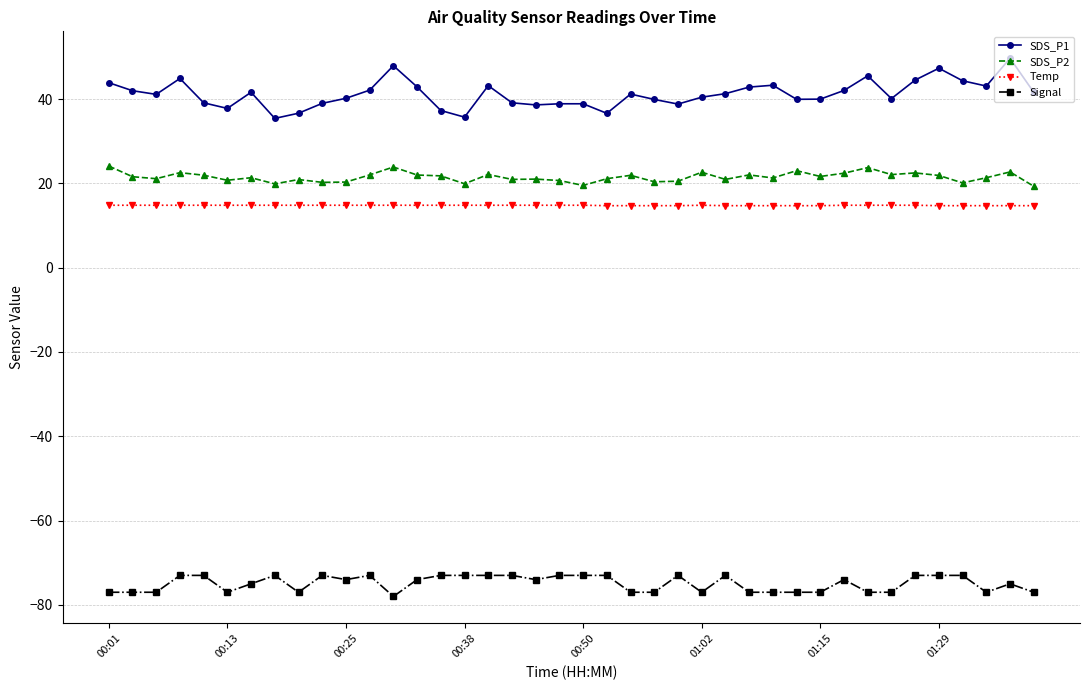

Which series has the largest range (max minus min)?

SDS_P1